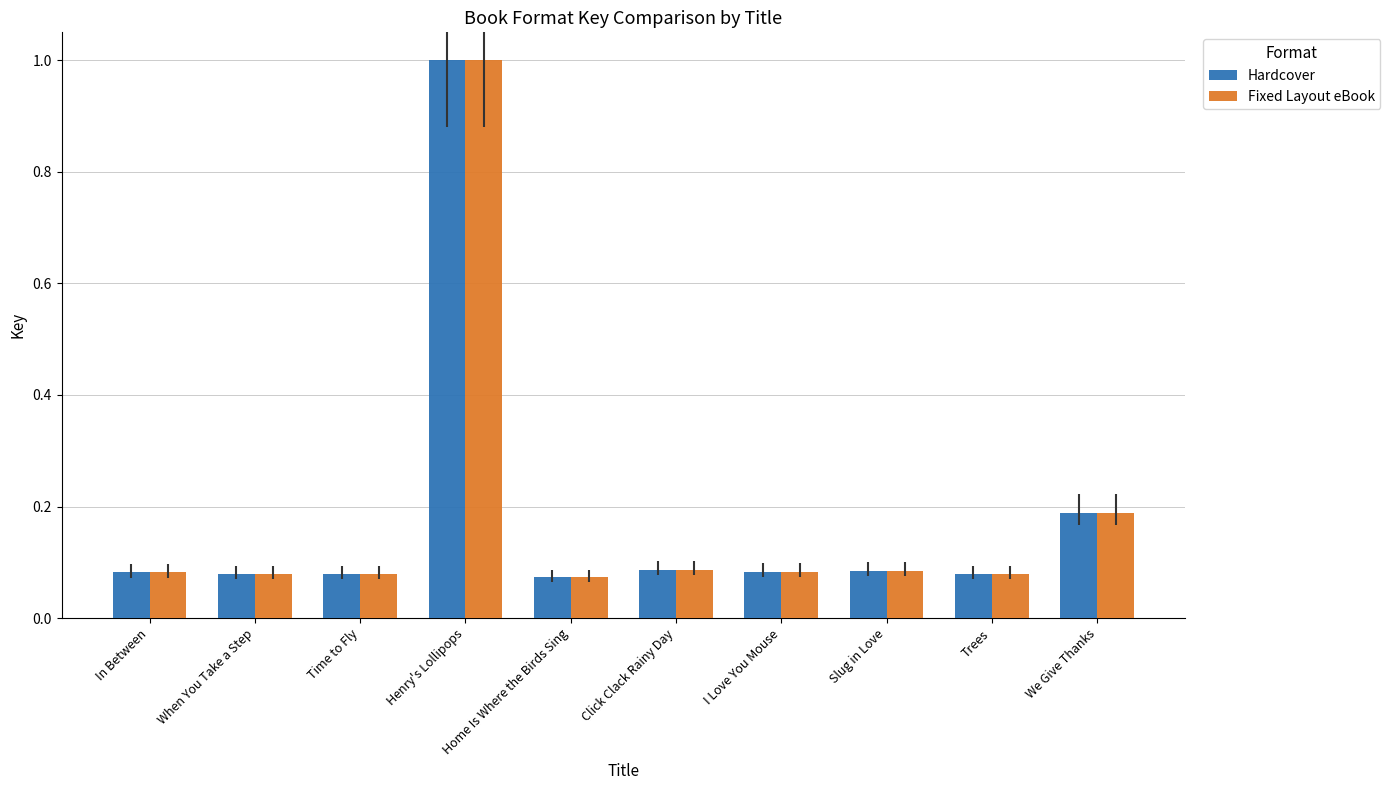

What is the total value across all series at Henry's Lollipops?

2.0